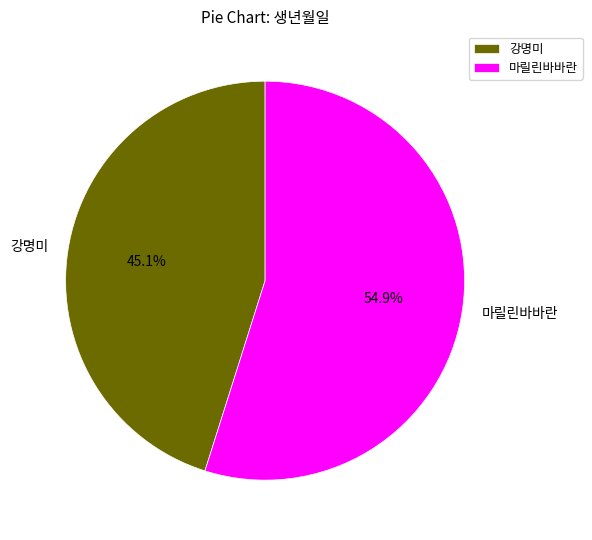

How much of the chart is everything except 강명미?

54.9%